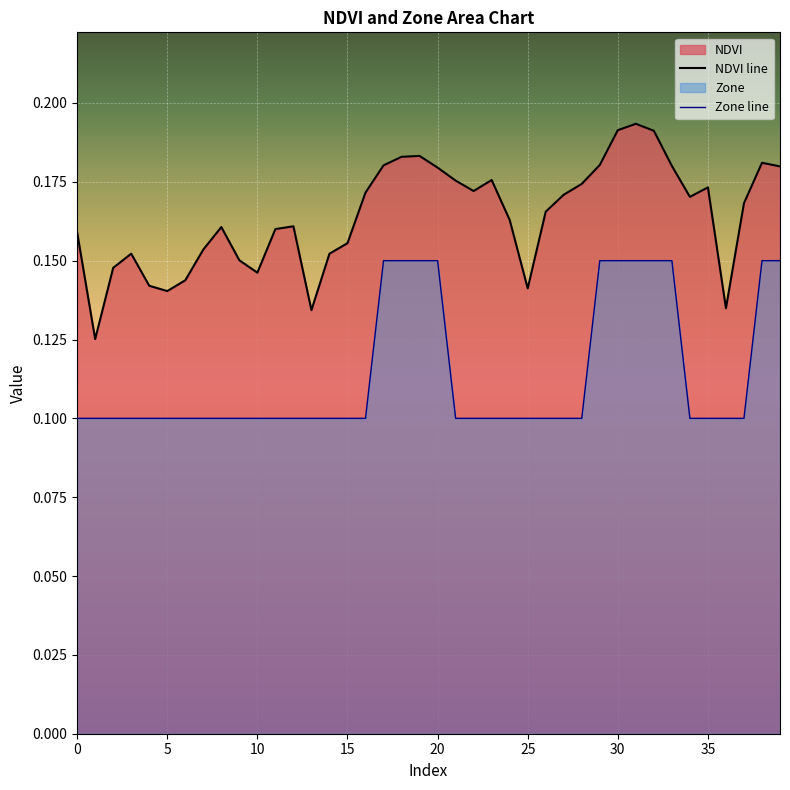

Reading left to right, what are all the values shown in this chart?

NDVI line: 0.2	0.1	0.1	0.2	0.1	0.1	0.1	0.2	0.2	0.2	0.1	0.2	0.2	0.1	0.2	0.2	0.2	0.2	0.2	0.2	0.2	0.2	0.2	0.2	0.2	0.1	0.2	0.2	0.2	0.2	0.2	0.2	0.2	0.2	0.2	0.2	0.1	0.2	0.2	0.2
Zone line: 0.1	0.1	0.1	0.1	0.1	0.1	0.1	0.1	0.1	0.1	0.1	0.1	0.1	0.1	0.1	0.1	0.1	0.2	0.2	0.2	0.2	0.1	0.1	0.1	0.1	0.1	0.1	0.1	0.1	0.2	0.2	0.2	0.2	0.2	0.1	0.1	0.1	0.1	0.2	0.2